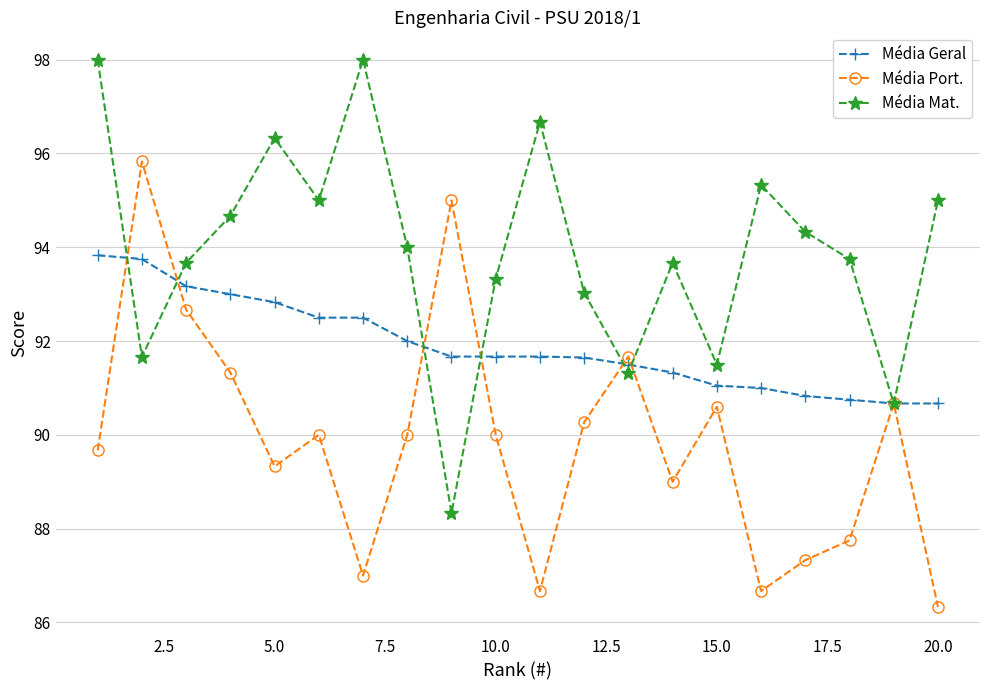

What are all the series names shown in the legend?

Média Geral, Média Port., Média Mat.